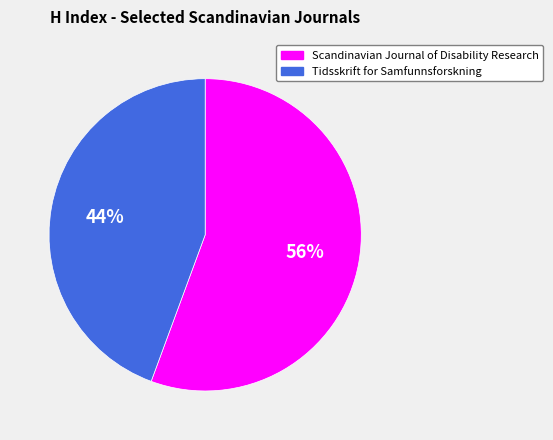

Approximately how many times larger is the value at Tidsskrift for Samfunnsforskning compared to Scandinavian Journal of Disability Research?

0.8